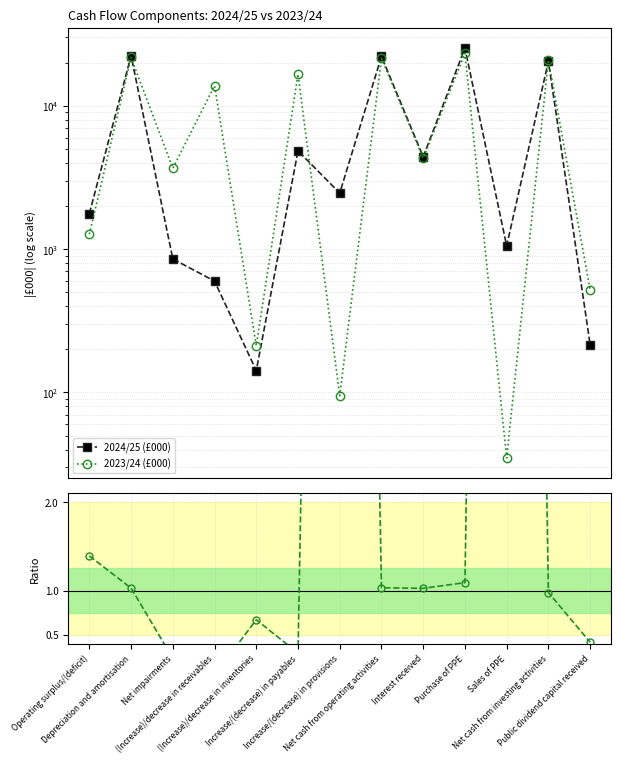

Does the chart display data point markers on the line(s)?

Yes